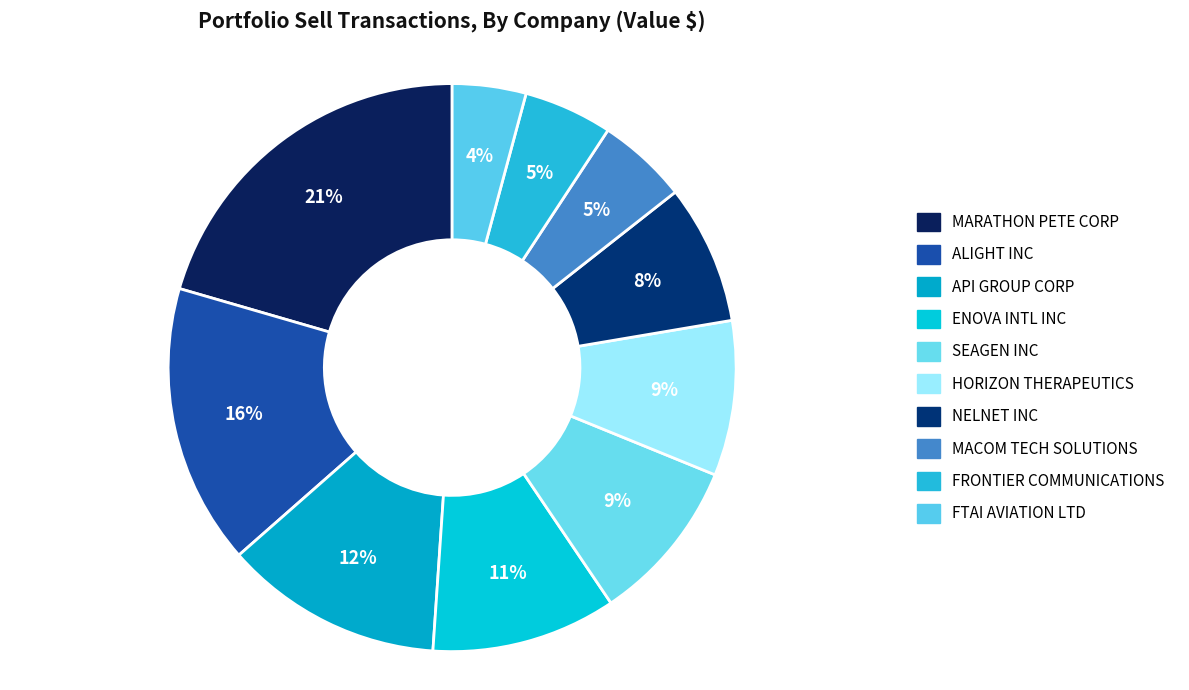

Which slice is the smallest?

FTAI AVIATION LTD